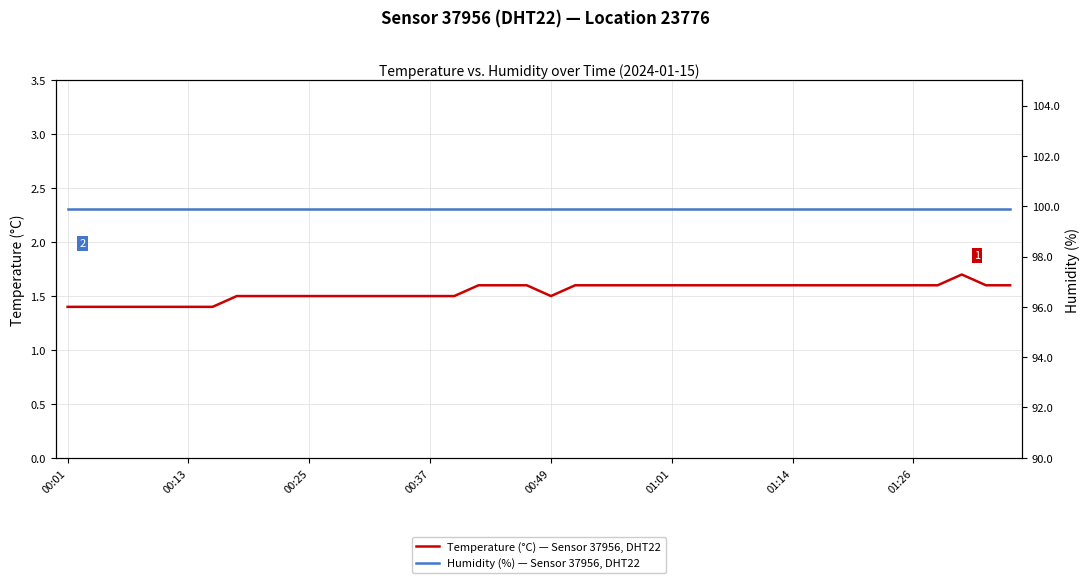

Which series has the widest spread of values?

Temperature (°C) — Sensor 37956, DHT22